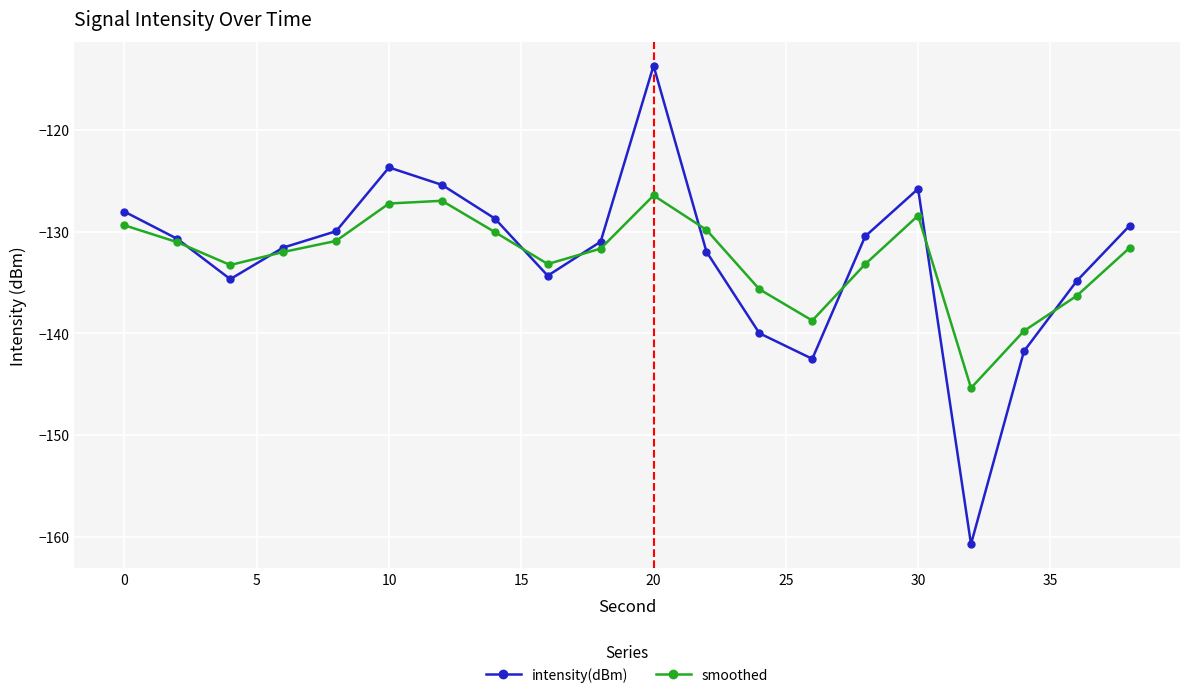

Which series has the largest range (max minus min)?

intensity(dBm)